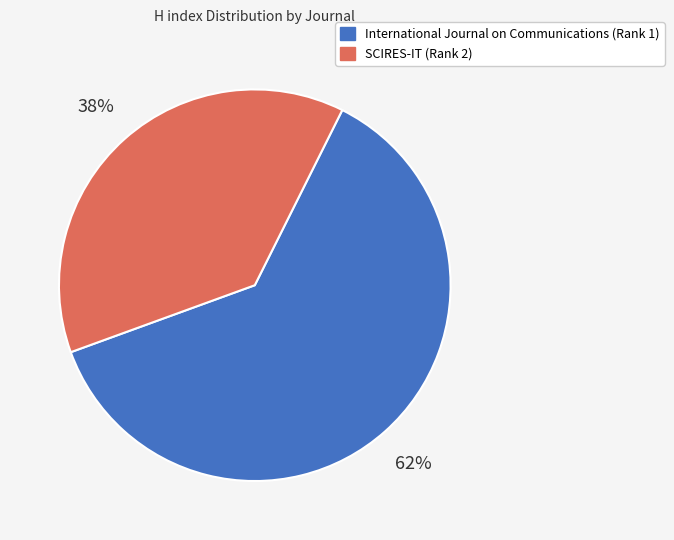

Approximately how many times larger is the value at International Journal on Communications (Rank 1) compared to SCIRES-IT (Rank 2)?

1.6